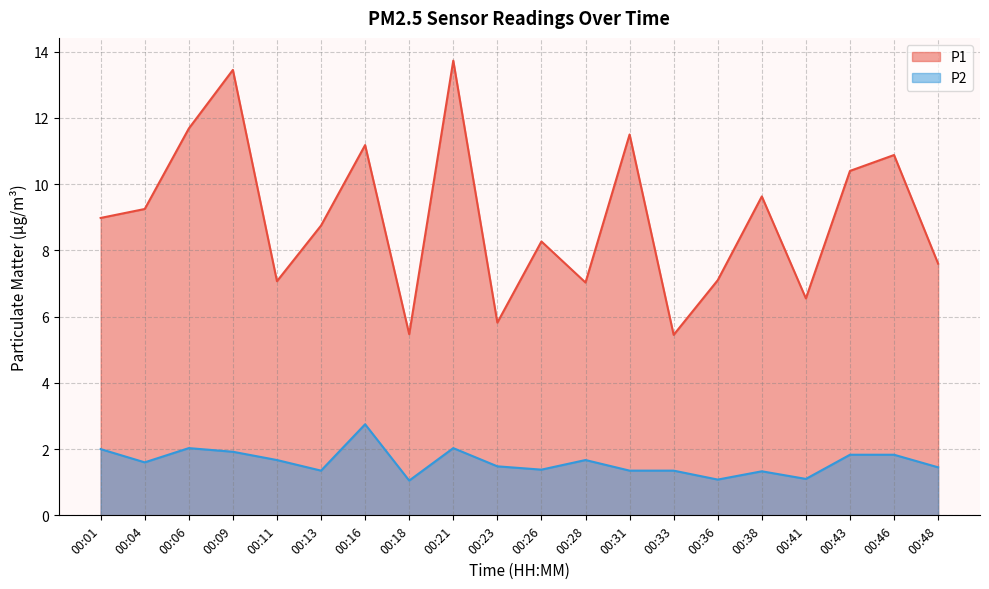

The value of P1 at 00:31 is 16.5. True or false?

False